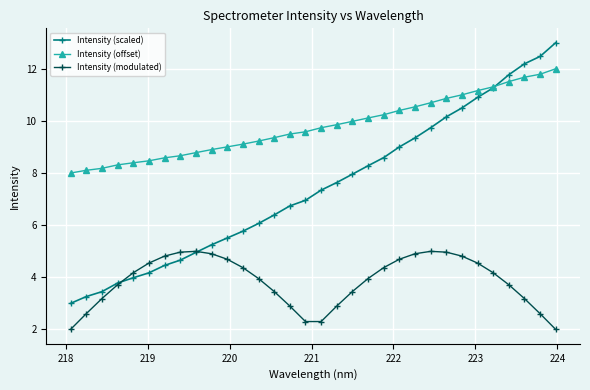

Is this an area chart (filled region under the line)?

No